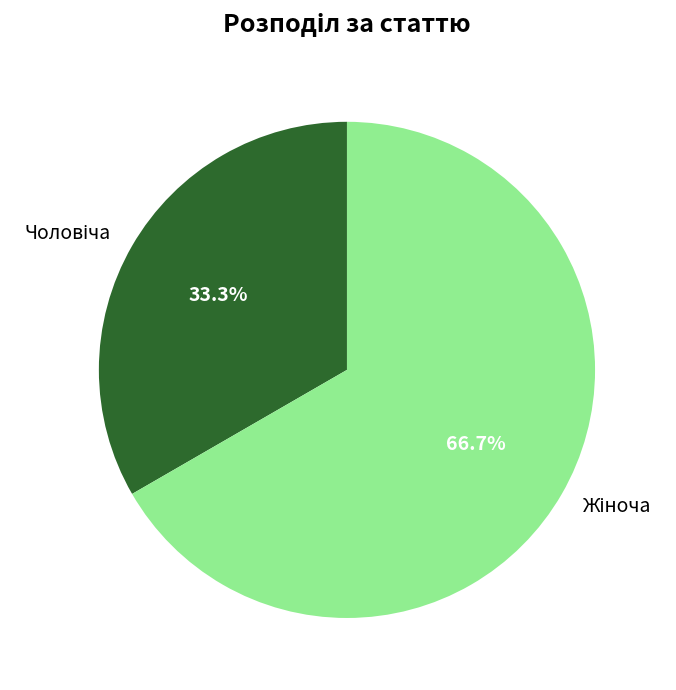

Is there a majority slice in this chart?

Yes